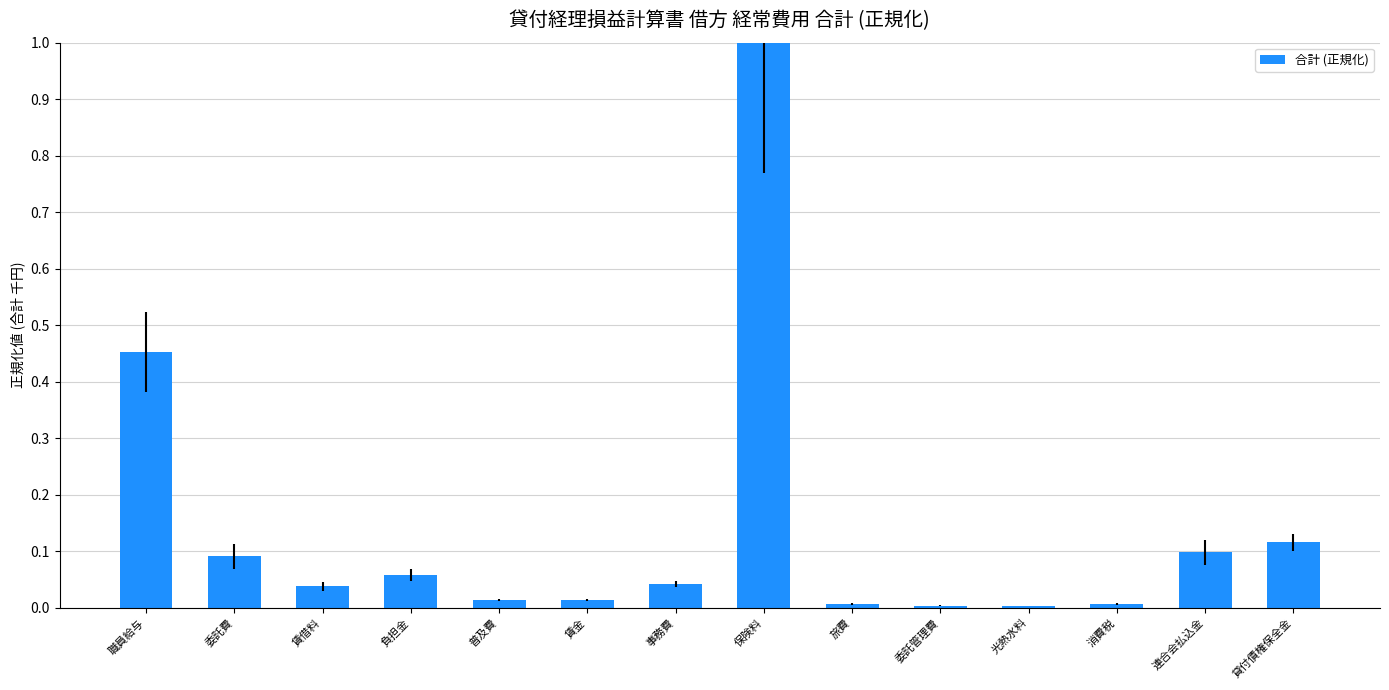

The value at 委託費 is 0.1. True or false?

True